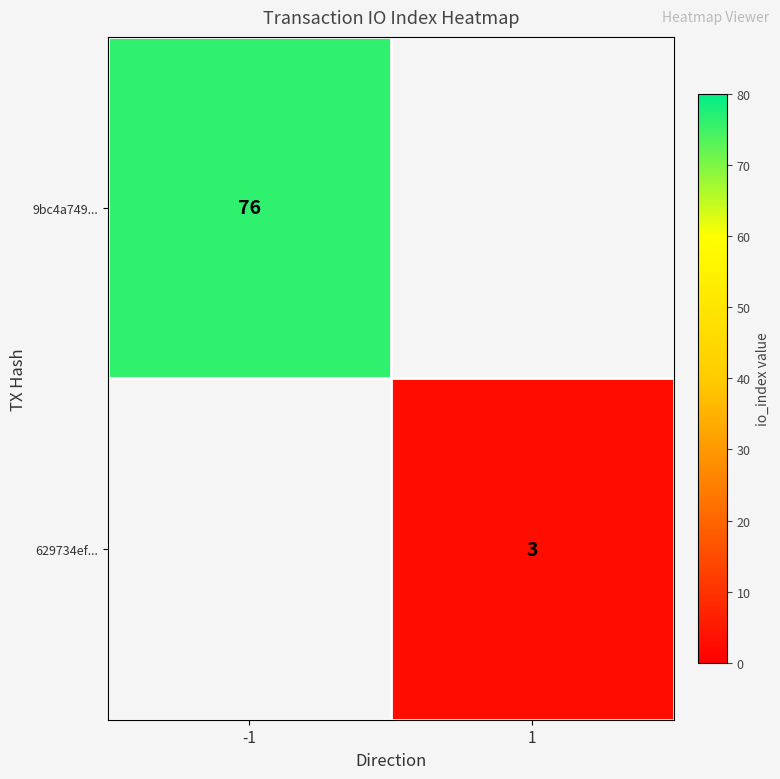

True or false: 9bc4a749... has a value of 124 at -1.

False